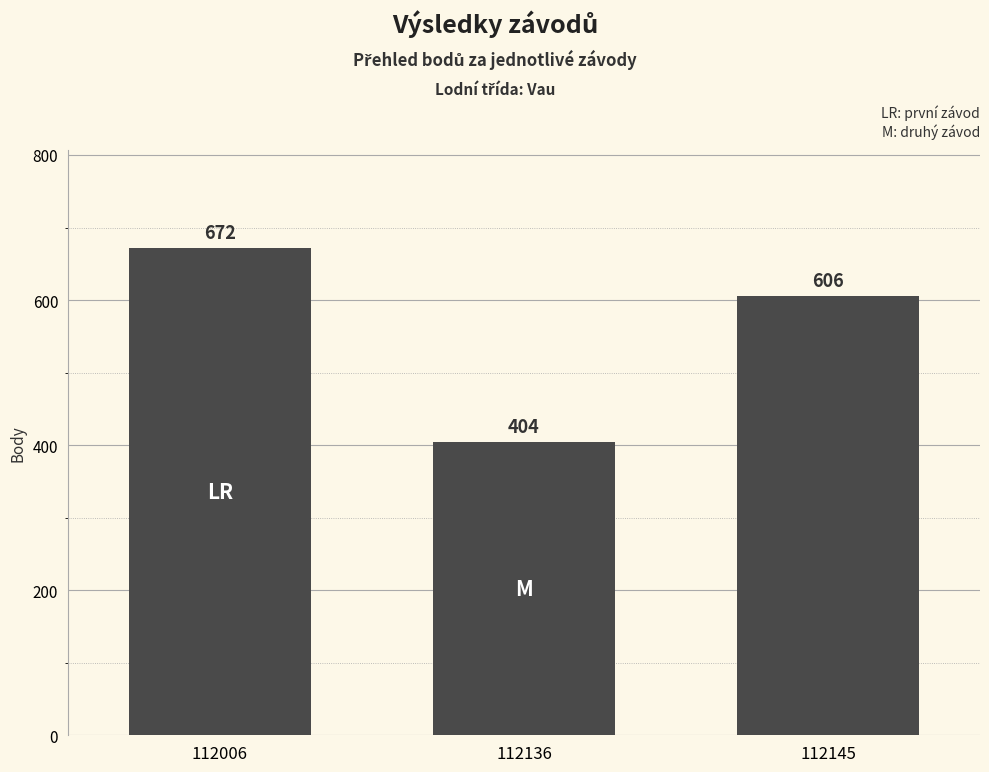

What is the value of the 1st bar from the left?

672